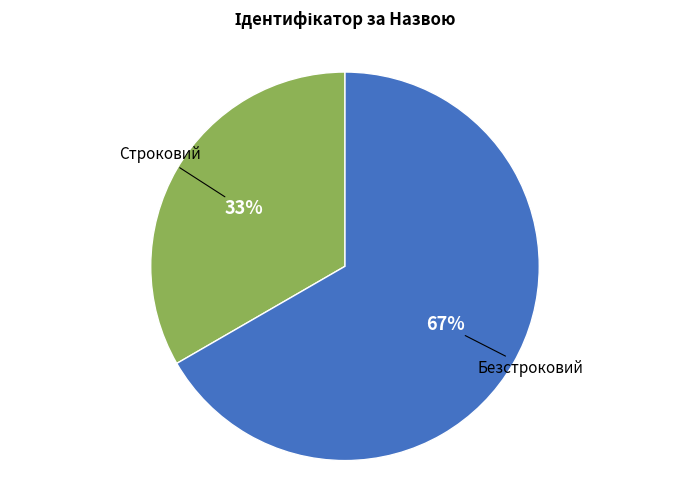

Does any single category account for the majority?

Yes